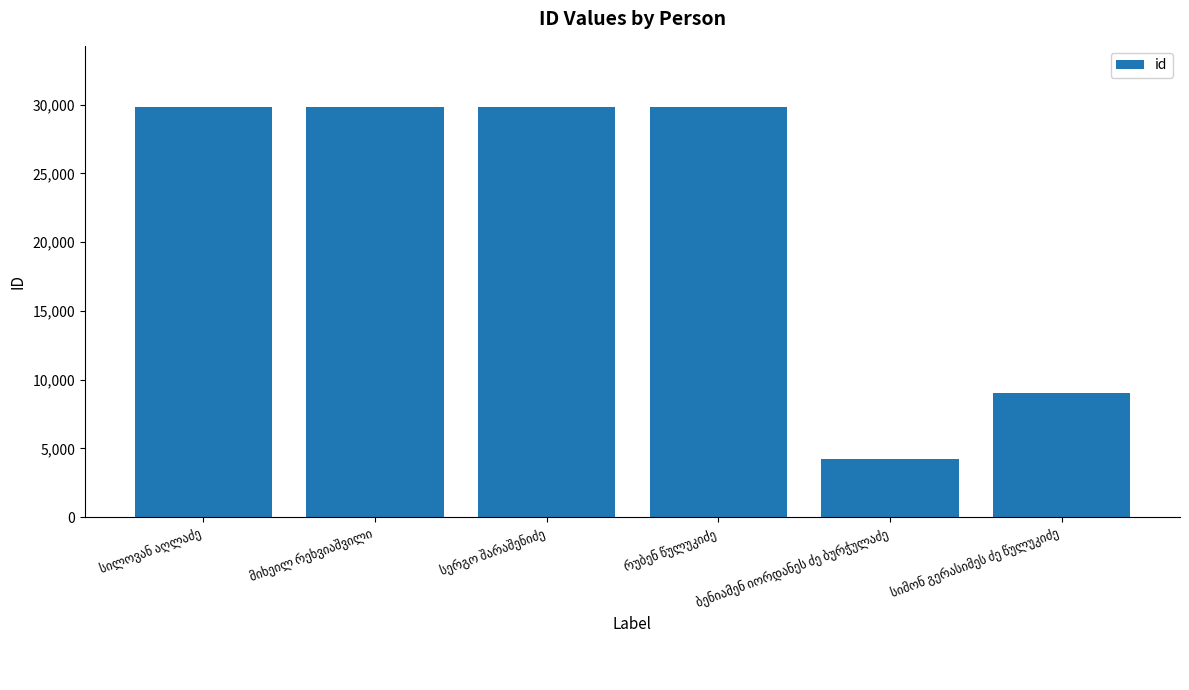

What is the difference between the second highest and minimum values?

25546